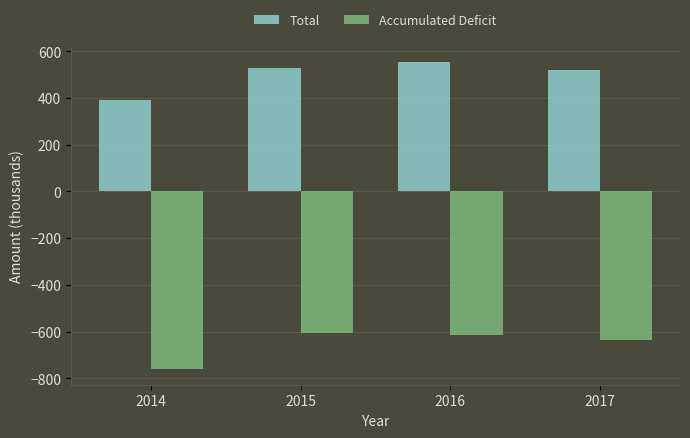

List the series in order of their overall mean, lowest first.

Accumulated Deficit, Total